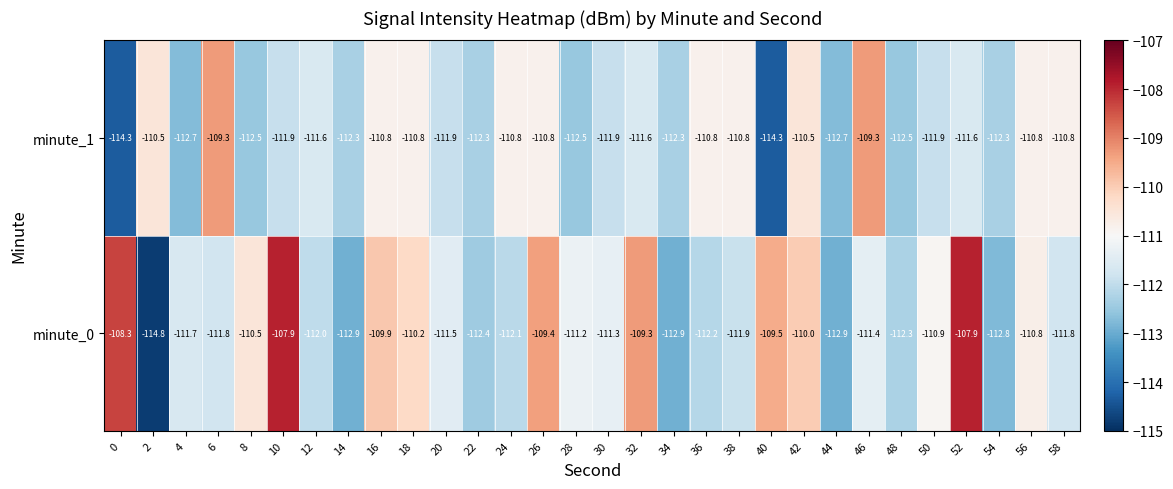

Which series has the largest range (max minus min)?

minute_0